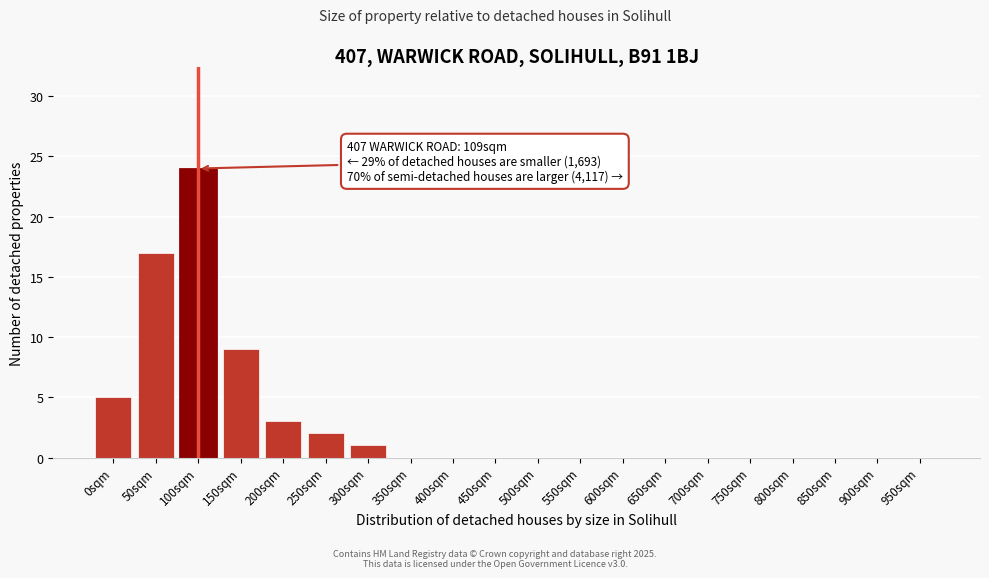

Reading right to left, what are all the values shown in this chart?

950sqm=0	900sqm=0	850sqm=0	800sqm=0	750sqm=0	700sqm=0	650sqm=0	600sqm=0	550sqm=0	500sqm=0	450sqm=0	400sqm=0	350sqm=0	300sqm=1	250sqm=2	200sqm=3	150sqm=9	100sqm=24	50sqm=17	0sqm=5